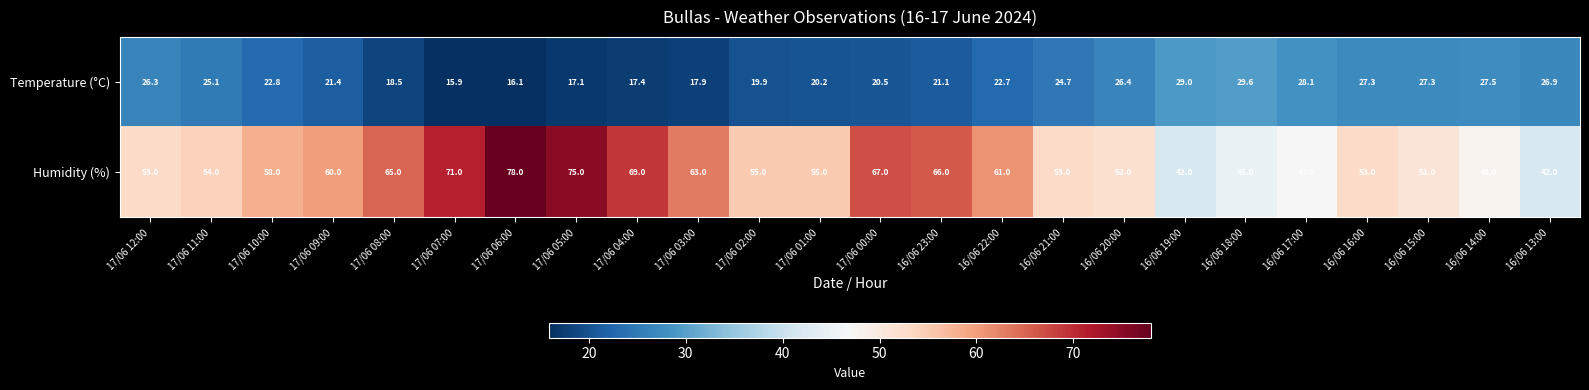

Is it true that Humidity (%) equals 48.0 at 16/06 14:00?

True